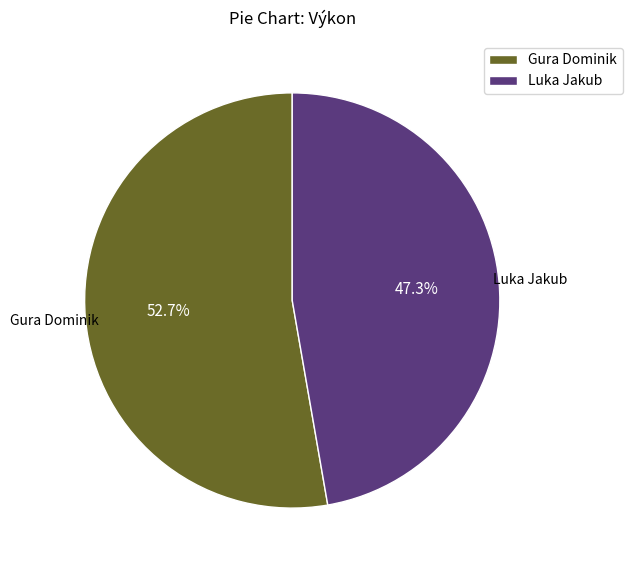

The Luka Jakub slice represents 54% of the pie. True or false?

False